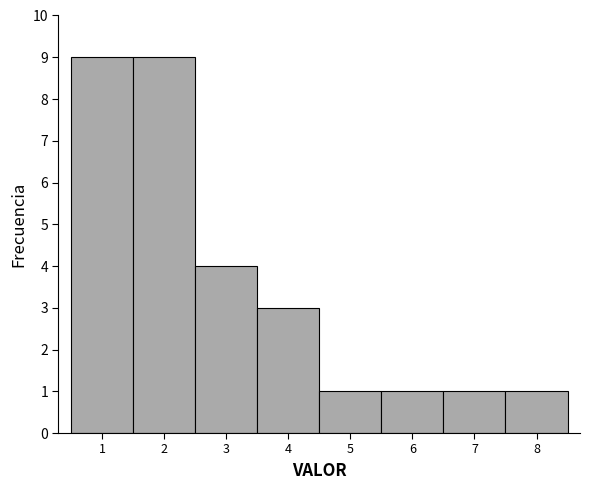

What is the height of the bar covering 6.5 to 7.5 on the x-axis? The values are not printed on the chart, so give them approximately, as read against the axis.

1